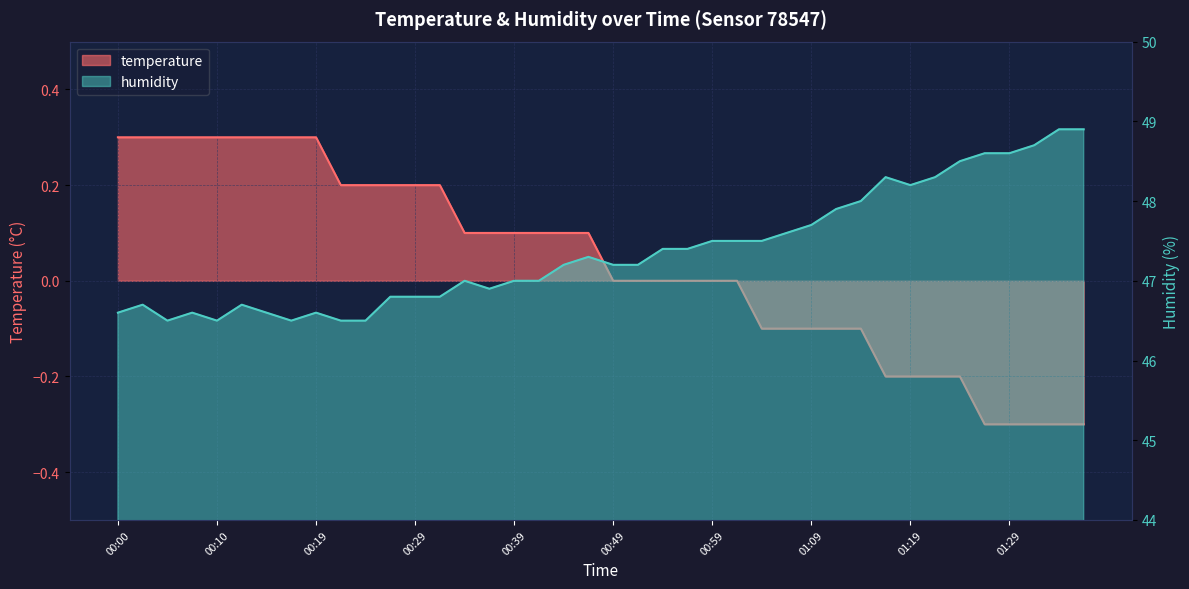

Which series has the largest total across all categories?

humidity